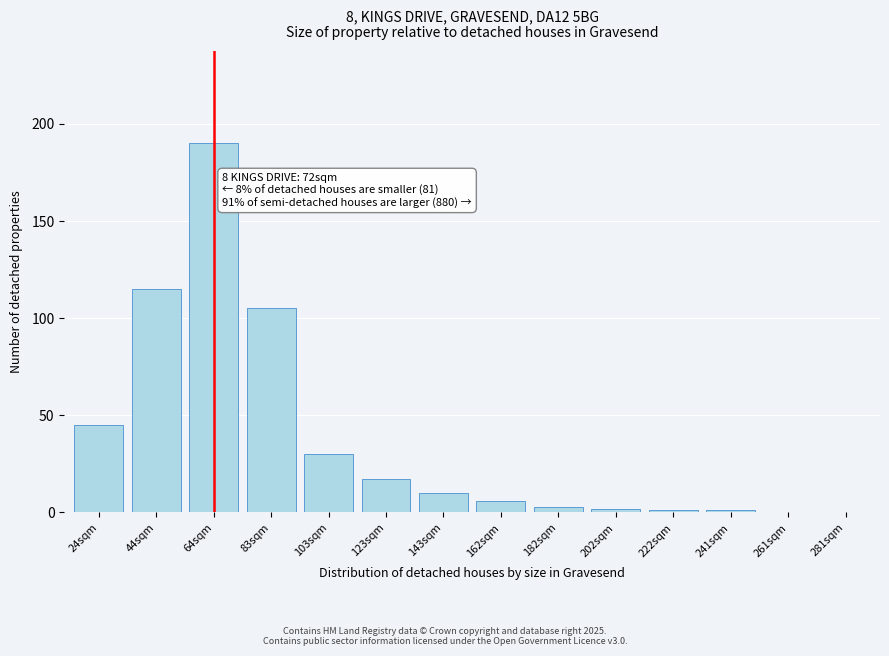

Reading left to right, what are all the values shown in this chart?

24sqm=45	44sqm=115	64sqm=190	83sqm=105	103sqm=30	123sqm=17	143sqm=10	162sqm=6	182sqm=3	202sqm=2	222sqm=1	241sqm=1	261sqm=0	281sqm=0